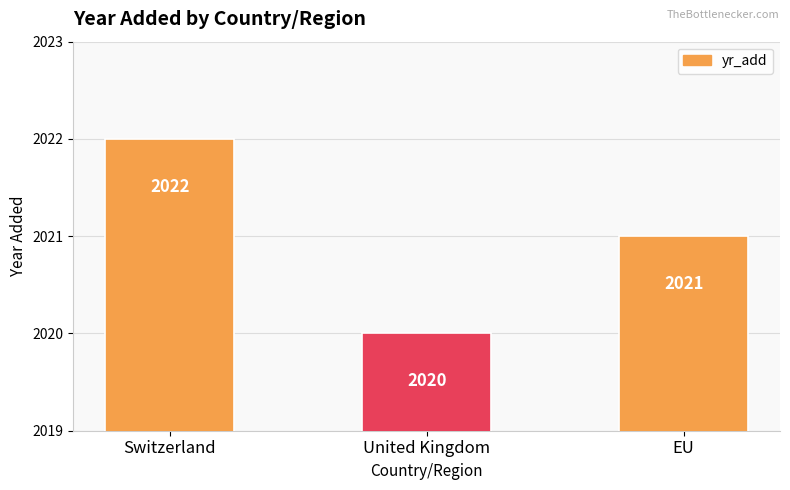

How many categories are shown in the chart?

3